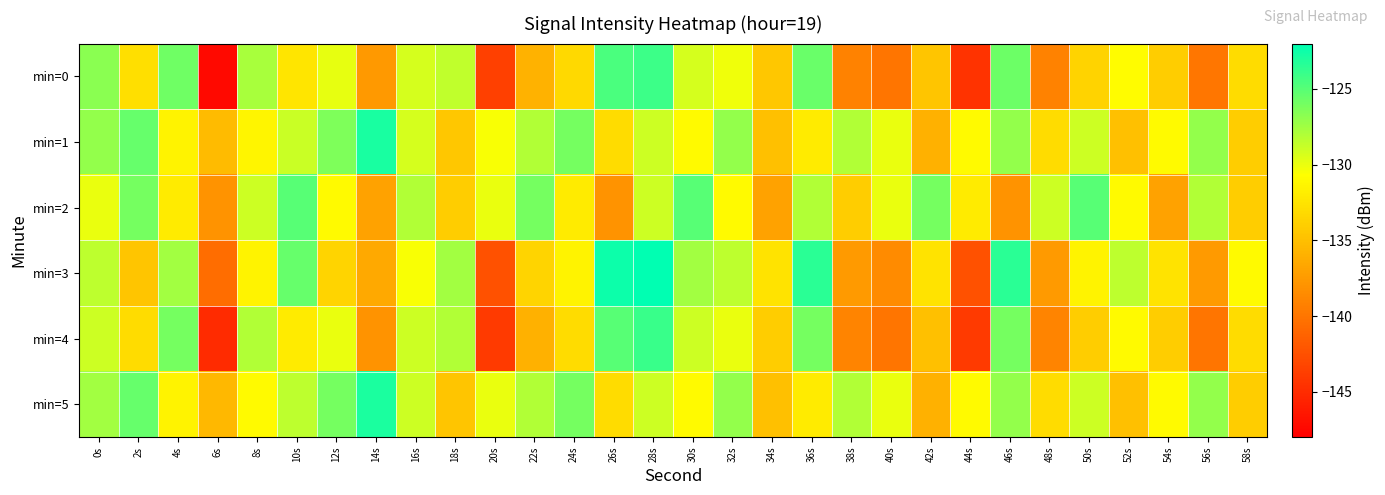

Between 4s and 26s, which series saw the biggest shift?

min=2